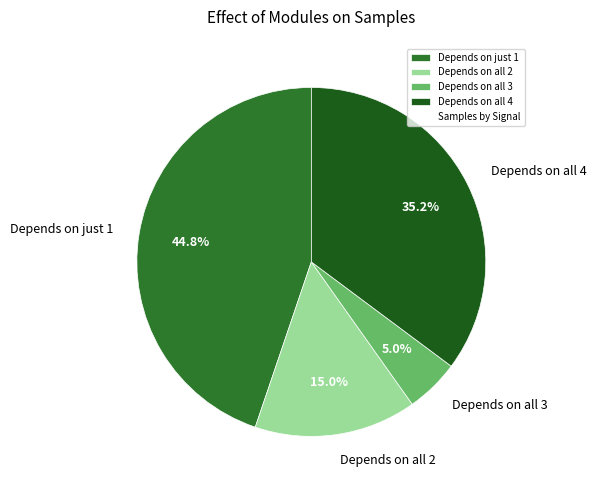

Does Depends on all 3 represent more than half of the total?

No